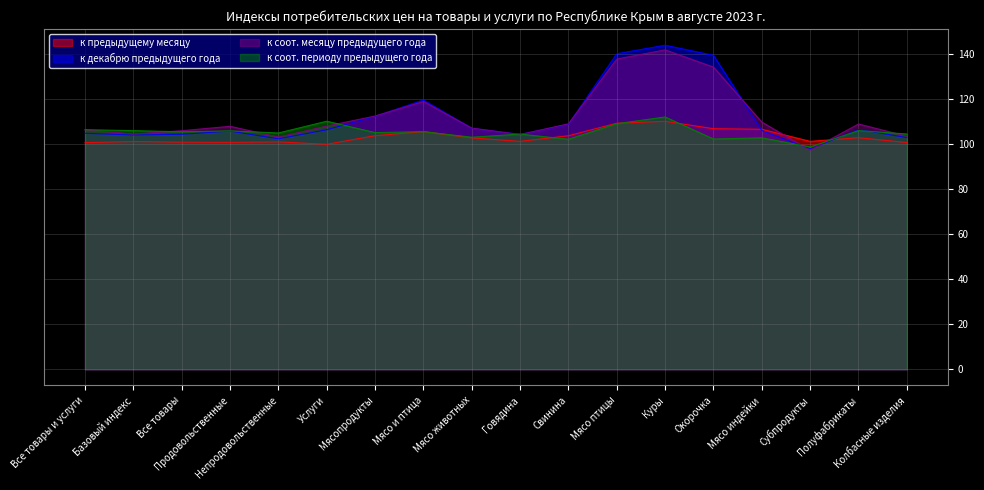

Where do к соот. периоду предыдущего года and к предыдущему месяцу first cross each other?

Мясопродукты and Мясо и птица